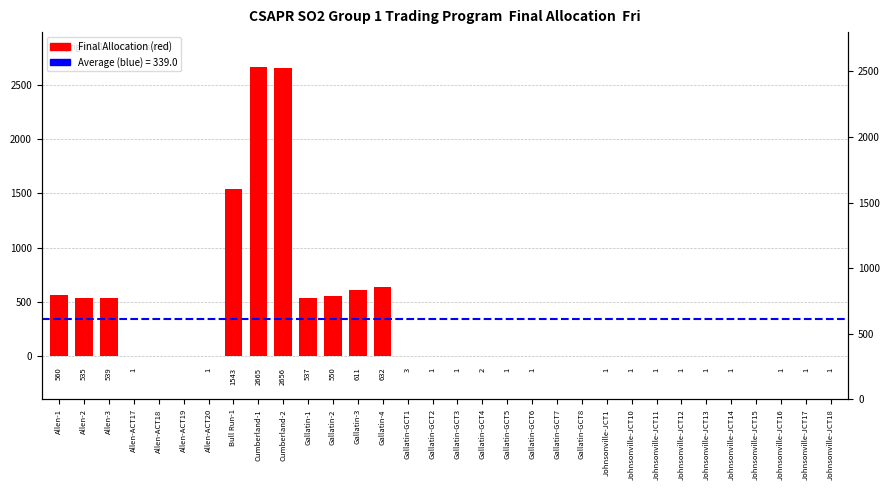

Reading left to right, extract all data points from this chart.

Allen-1=560	Allen-2=535	Allen-3=539	Allen-ACT17=1	Allen-ACT18=0	Allen-ACT19=0	Allen-ACT20=1	Bull Run-1=1543	Cumberland-1=2665	Cumberland-2=2656	Gallatin-1=537	Gallatin-2=550	Gallatin-3=611	Gallatin-4=632	Gallatin-GCT1=3	Gallatin-GCT2=1	Gallatin-GCT3=1	Gallatin-GCT4=2	Gallatin-GCT5=1	Gallatin-GCT6=1	Gallatin-GCT7=0	Gallatin-GCT8=0	Johnsonville-JCT1=1	Johnsonville-JCT10=1	Johnsonville-JCT11=1	Johnsonville-JCT12=1	Johnsonville-JCT13=1	Johnsonville-JCT14=1	Johnsonville-JCT15=0	Johnsonville-JCT16=1	Johnsonville-JCT17=1	Johnsonville-JCT18=1